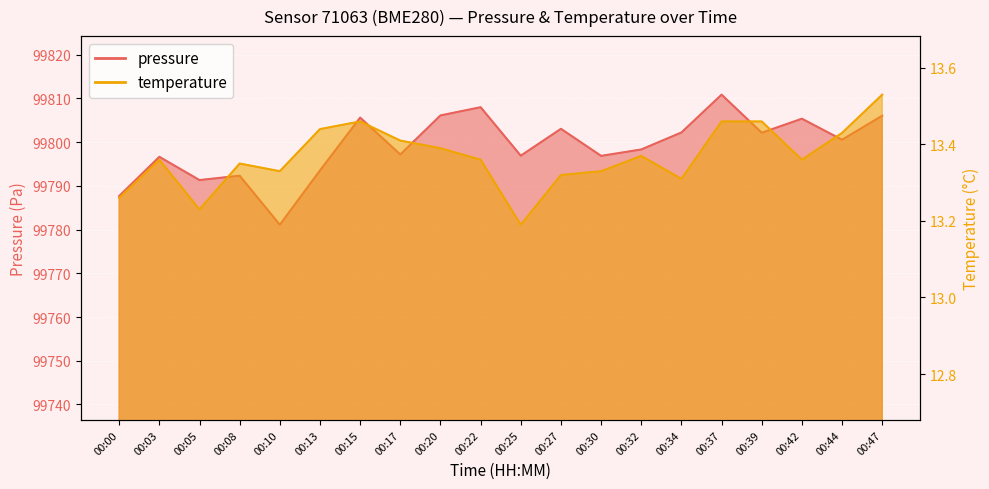

At which label does temperature reach its peak?

00:47